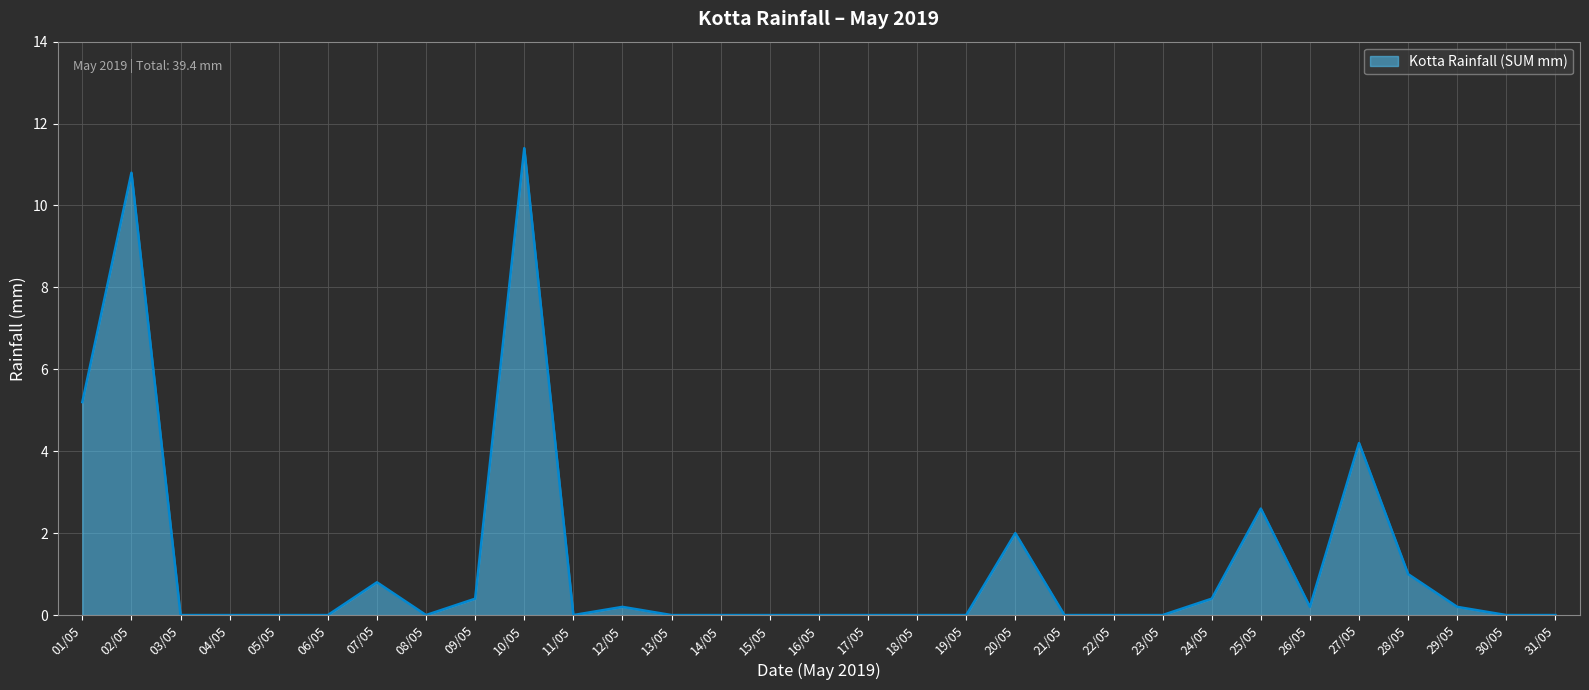

Reading left to right, list all the values displayed in this chart.

5.2	10.8	0.0	0.0	0.0	0.0	0.8	0.0	0.4	11.4	0.0	0.2	0.0	0.0	0.0	0.0	0.0	0.0	0.0	2.0	0.0	0.0	0.0	0.4	2.6	0.2	4.2	1.0	0.2	0.0	0.0